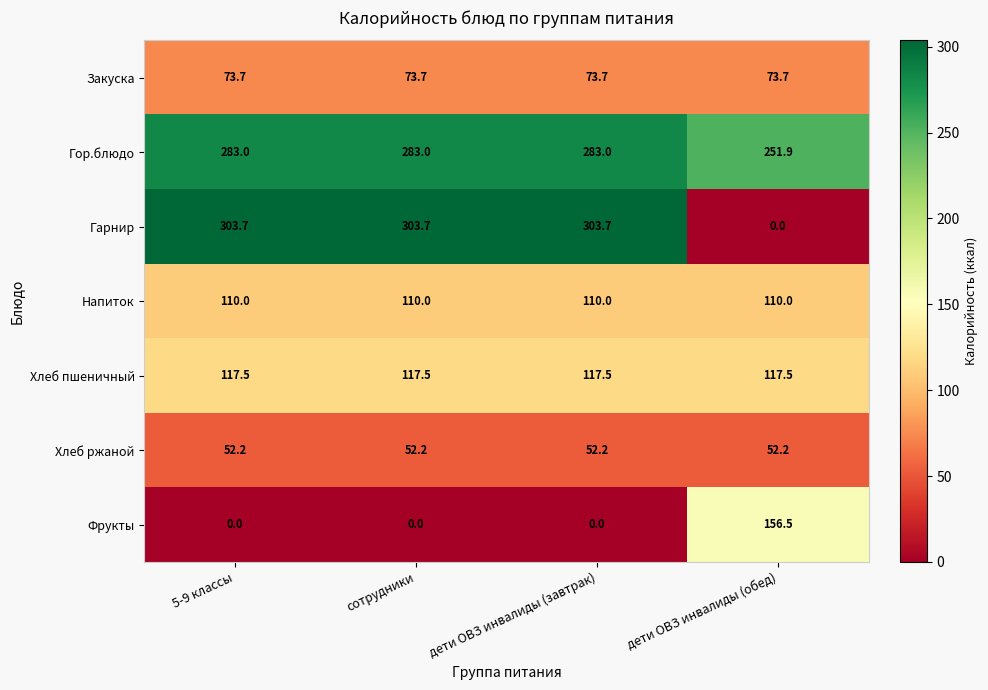

The Гарнир series shows 191.5 at дети ОВЗ инвалиды (обед). True or false?

False